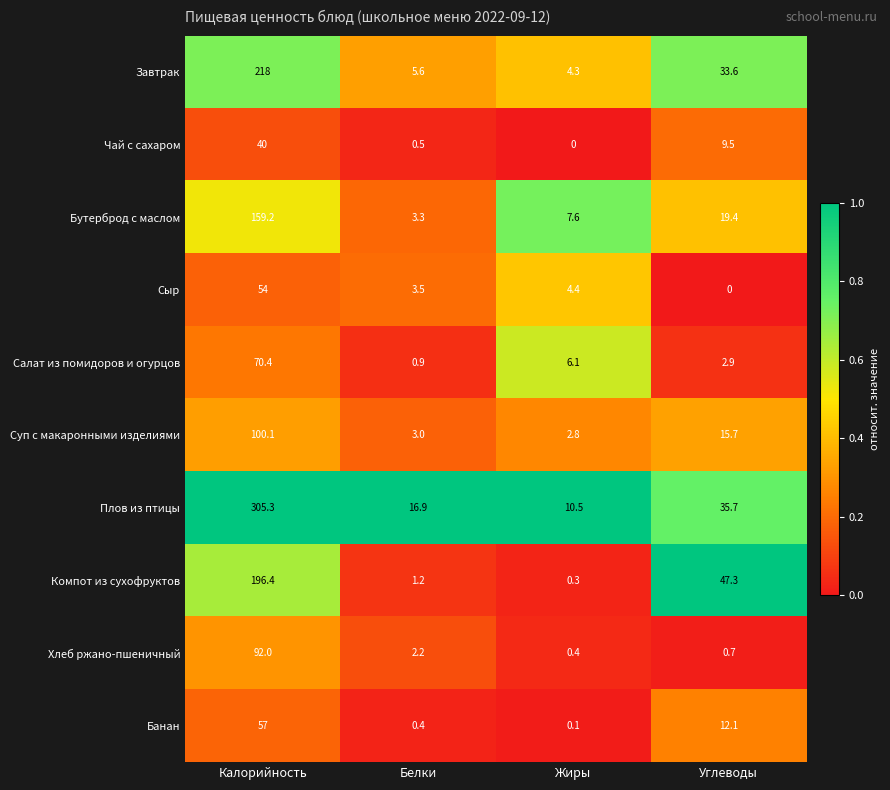

List the series in order of their peak value, highest first.

Плов из птицы, Завтрак, Компот из сухофруктов, Бутерброд с маслом, Суп с макаронными изделиями, Хлеб ржано-пшеничный, Салат из помидоров и огурцов, Банан, Сыр, Чай с сахаром